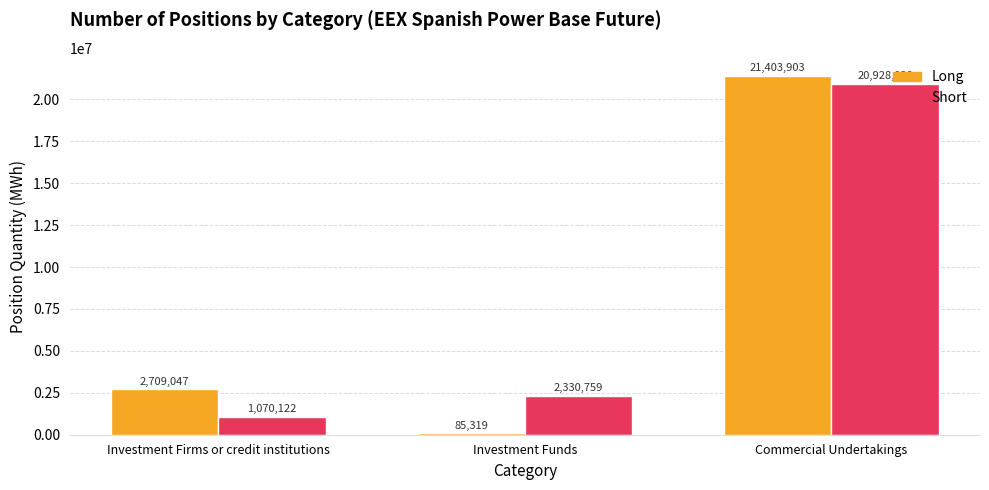

Rank the series by their maximum value, from lowest to highest.

Short, Long